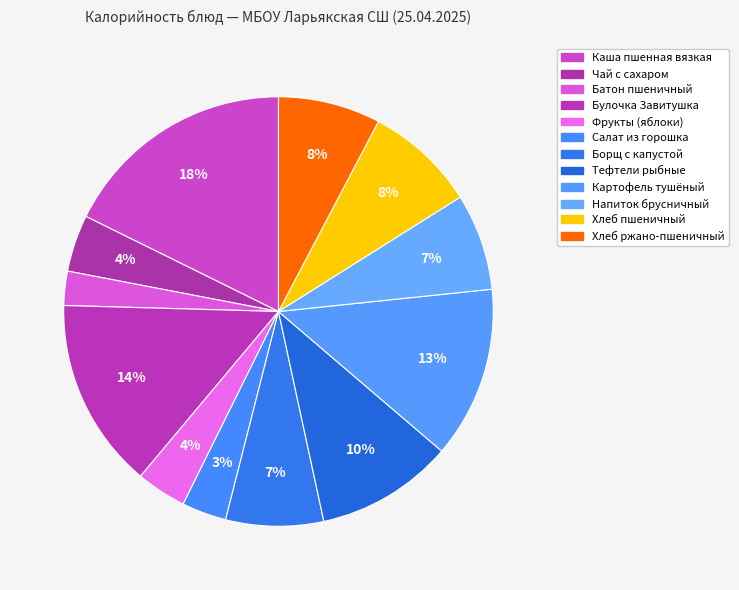

Is it true that Тефтели рыбные is 1% of the pie?

False